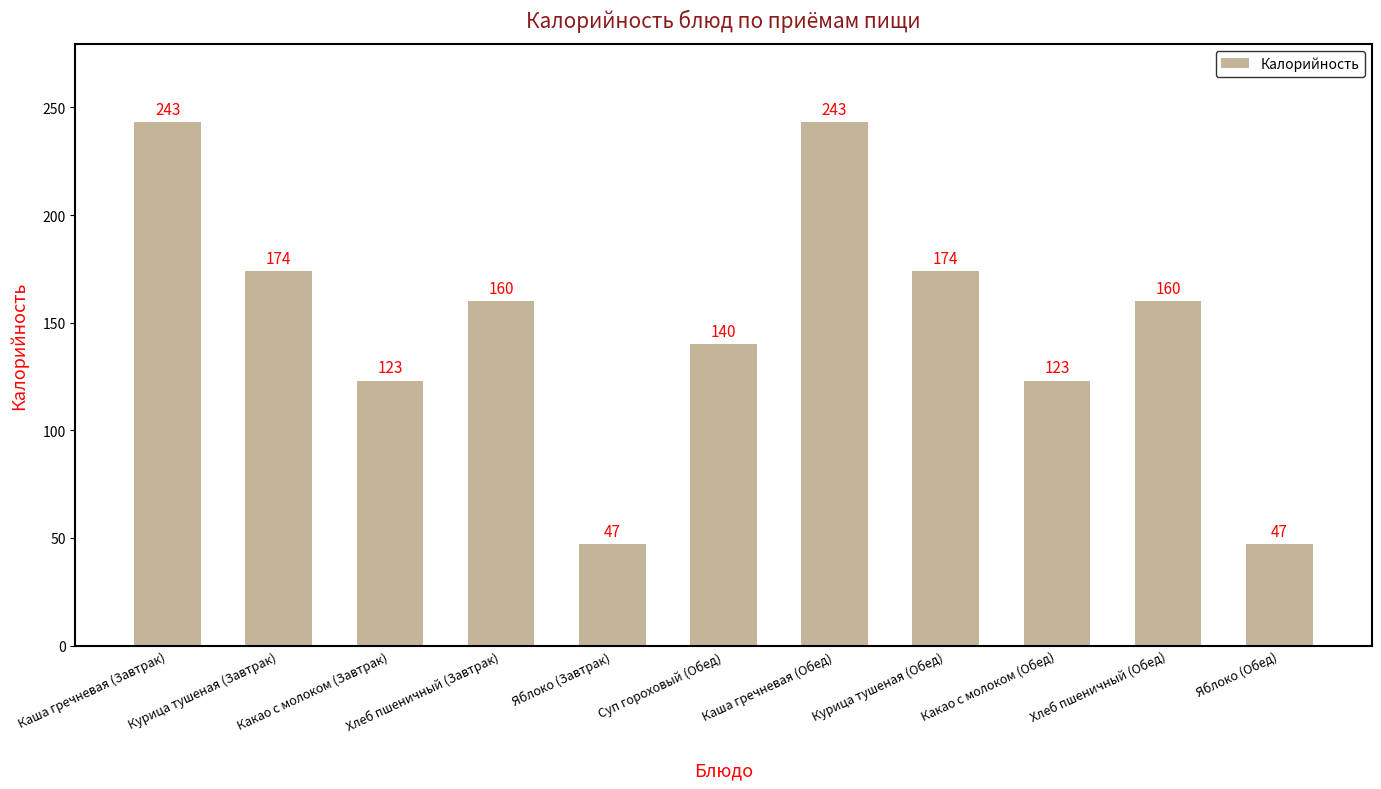

What is the change in value from Яблоко (Завтрак) to Хлеб пшеничный (Обед)?

+113